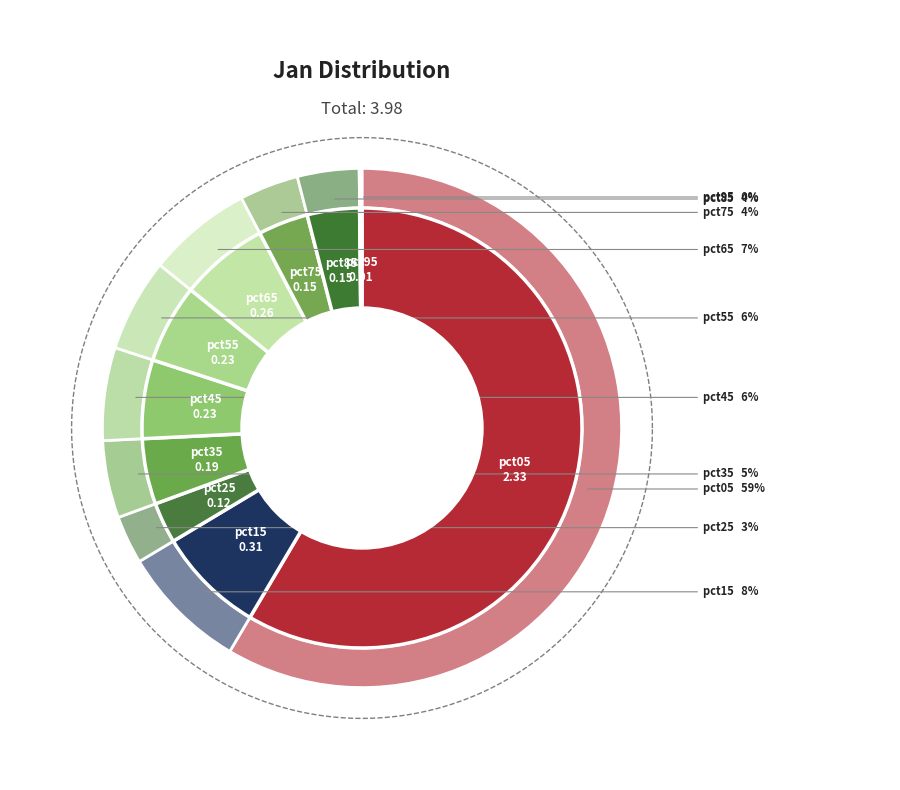

To the nearest percent, what portion does pct05 represent?

59%